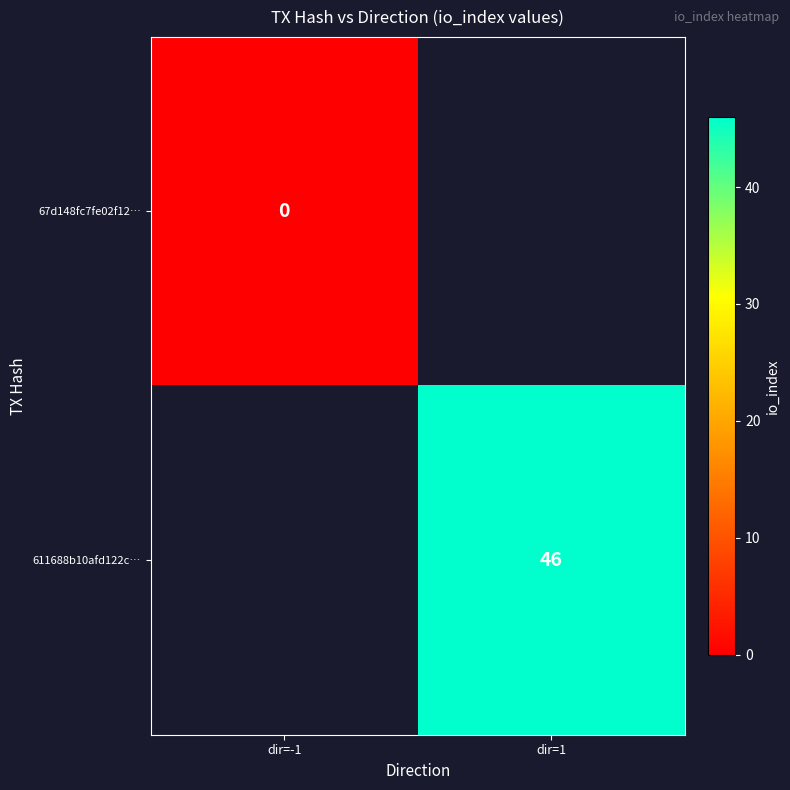

Is it true that 611688b10afd122c… equals 46 at dir=1?

True